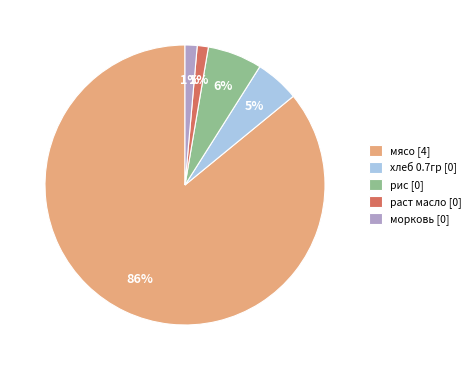

To the nearest percent, what is the combined percentage of хлеб 0.7гр [0] and морковь [0]?

6%